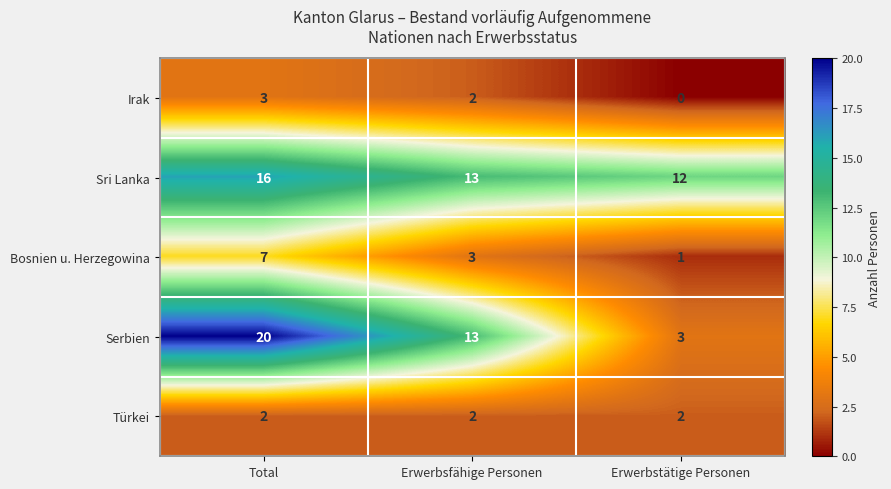

Is it true that Irak equals 3 at Total?

True